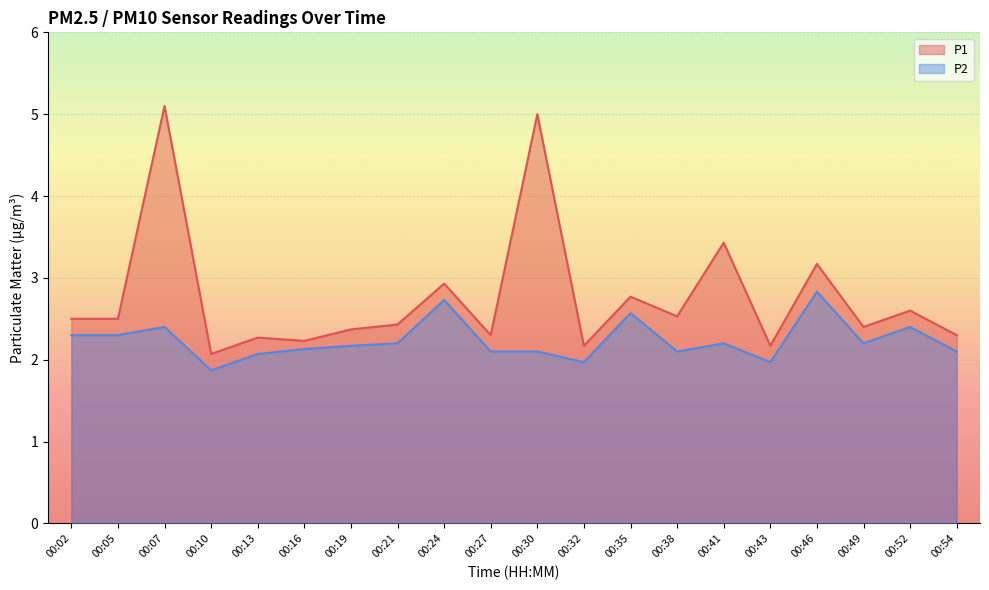

Reading right to left, extract all data points from this chart.

P1: 00:54=2.3	00:52=2.6	00:49=2.4	00:46=3.2	00:43=2.2	00:41=3.4	00:38=2.5	00:35=2.8	00:32=2.2	00:30=5.0	00:27=2.3	00:24=2.9	00:21=2.4	00:19=2.4	00:16=2.2	00:13=2.3	00:10=2.1	00:07=5.1	00:05=2.5	00:02=2.5
P2: 00:54=2.1	00:52=2.4	00:49=2.2	00:46=2.8	00:43=2.0	00:41=2.2	00:38=2.1	00:35=2.6	00:32=2.0	00:30=2.1	00:27=2.1	00:24=2.7	00:21=2.2	00:19=2.2	00:16=2.1	00:13=2.1	00:10=1.9	00:07=2.4	00:05=2.3	00:02=2.3